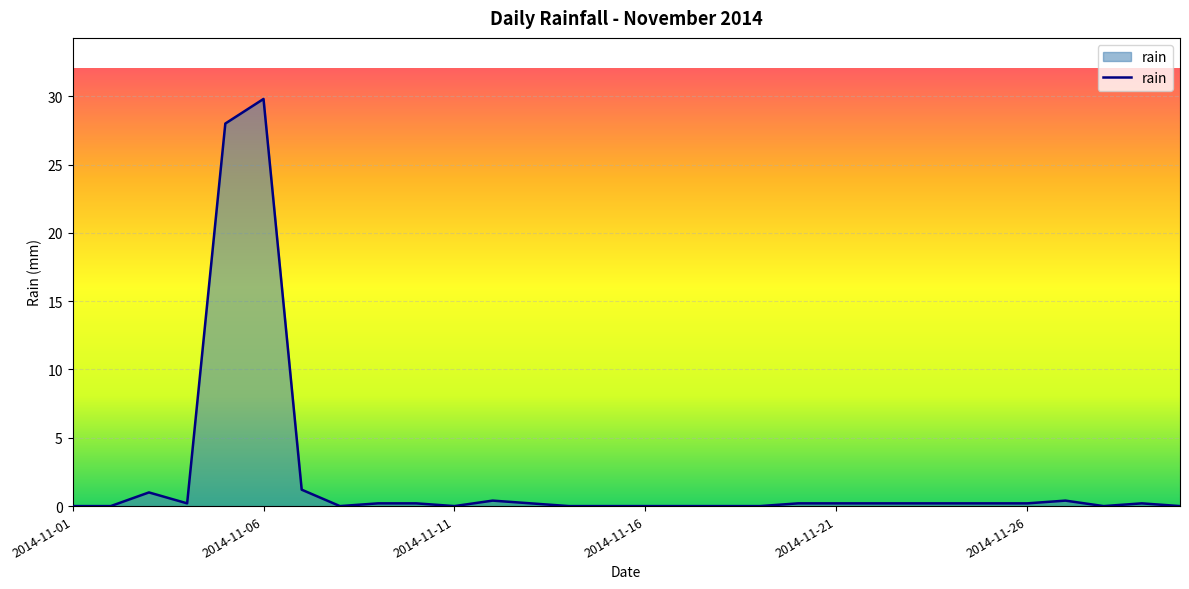

Does the chart have visible grid lines?

Yes